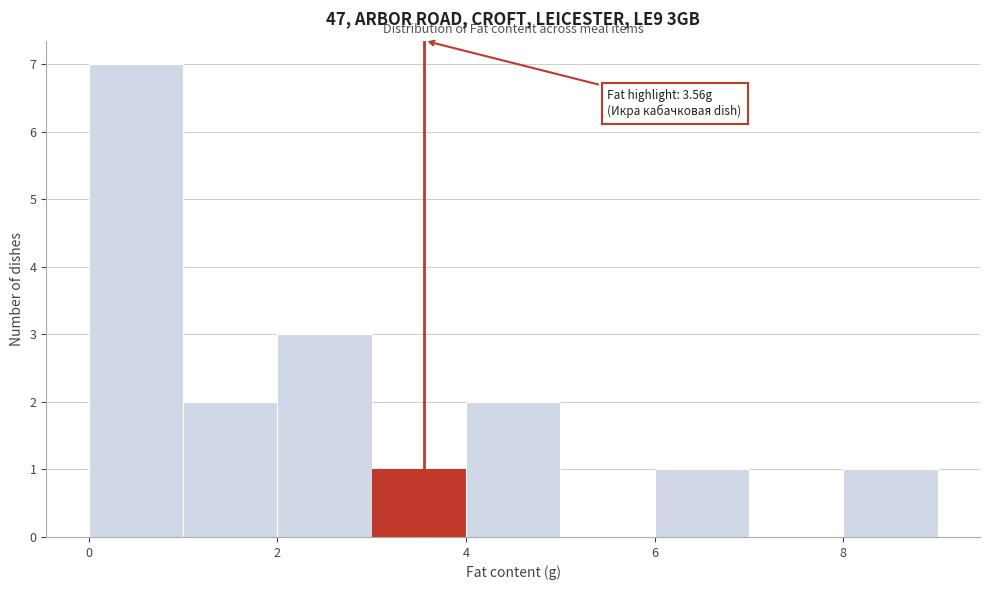

Over which range of the x-axis is the bar tallest?

0 to 1